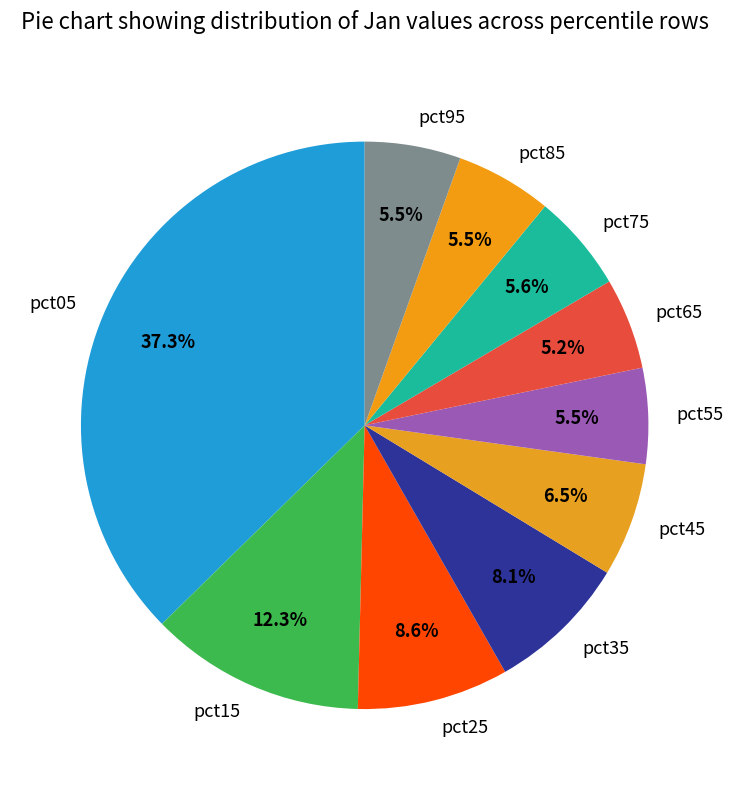

Between pct65 and pct35, which is larger?

pct35